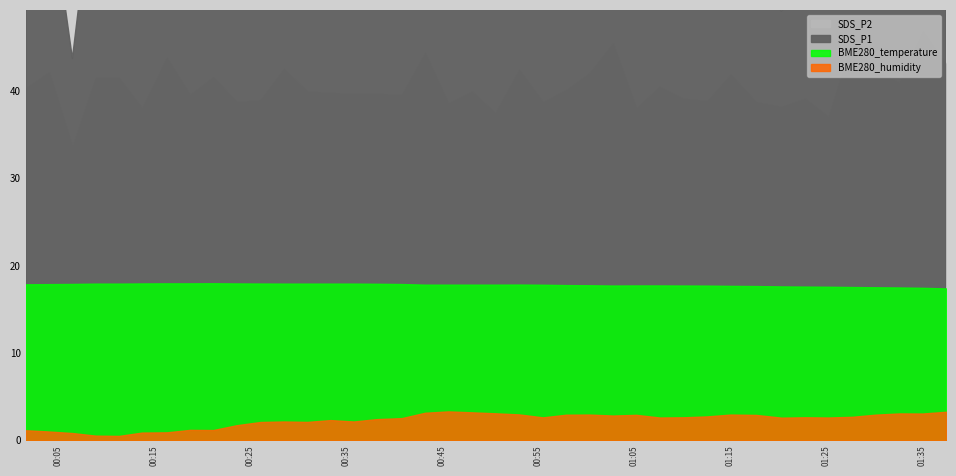

What are all the series names shown in the legend?

SDS_P1, SDS_P2, BME280_temperature, BME280_humidity